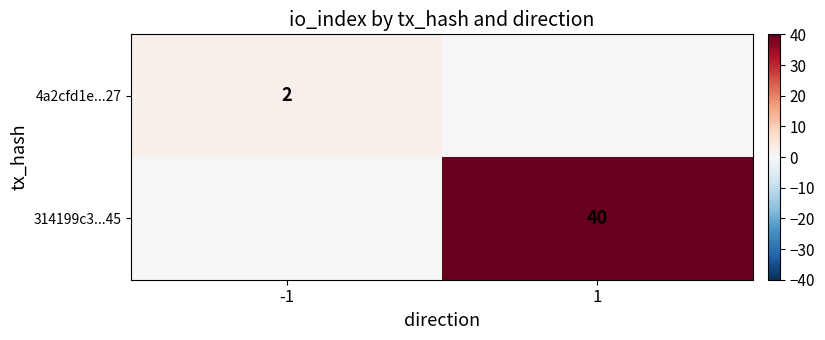

Count the number of data series in this chart.

2